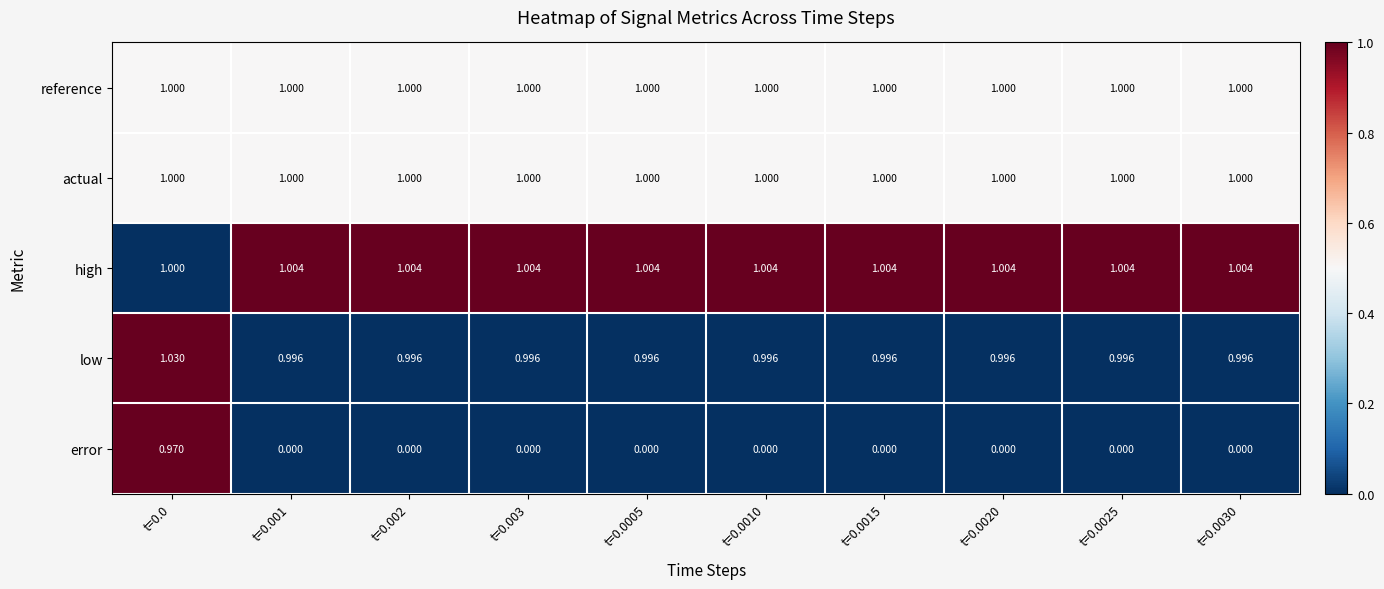

Which series has the largest total across all categories?

high